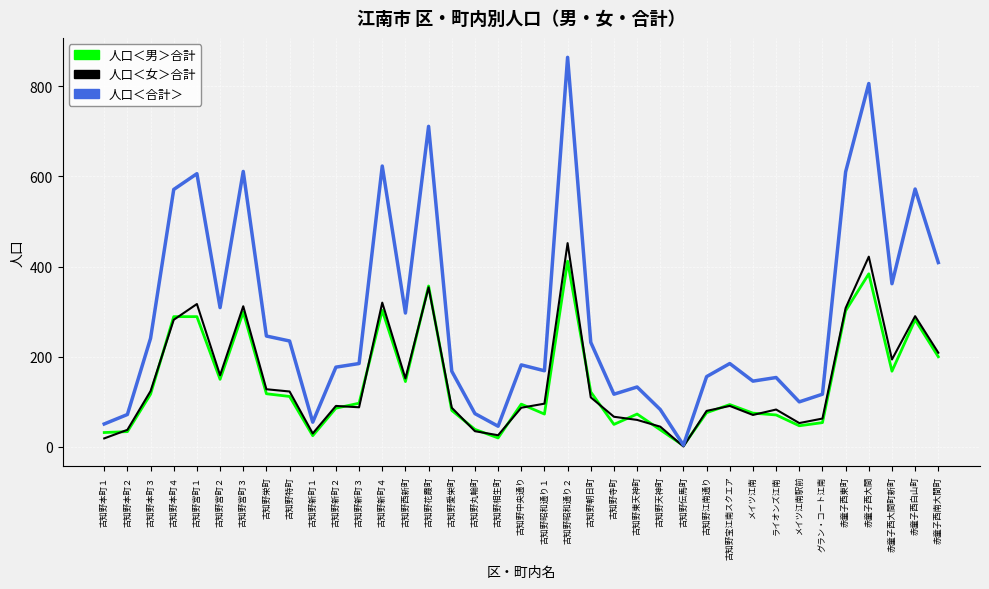

Rank the series at グラン・コート江南 from highest to lowest value.

人口＜合計＞, 人口＜女＞合計, 人口＜男＞合計